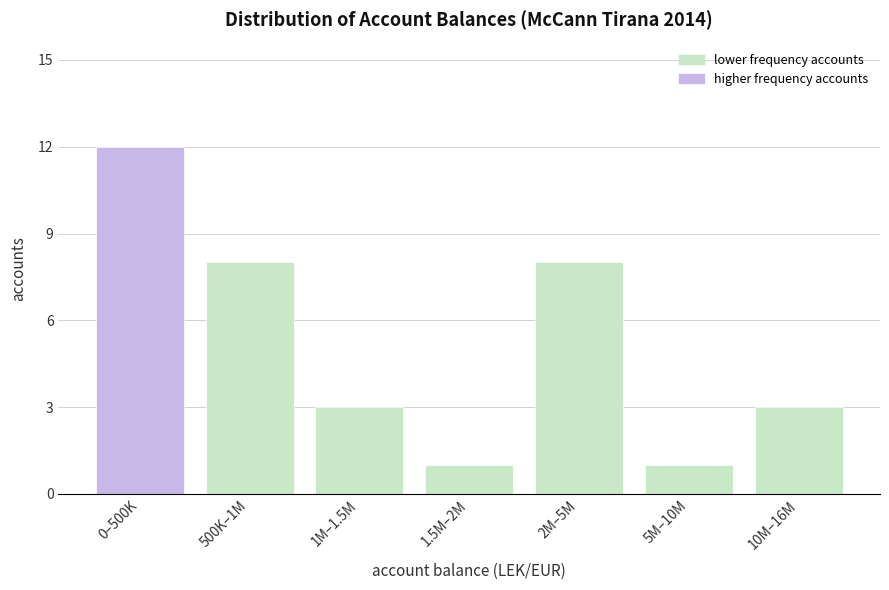

Reading left to right, what are all the values shown in this chart?

12	8	3	1	8	1	3